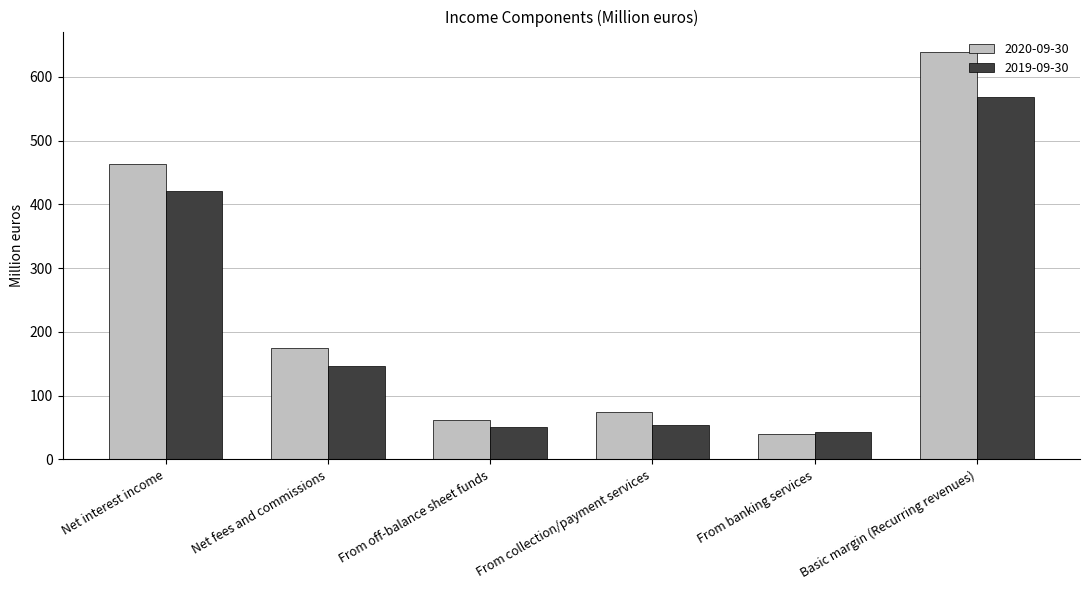

What is the total value across all series at From collection/payment services?

129.3